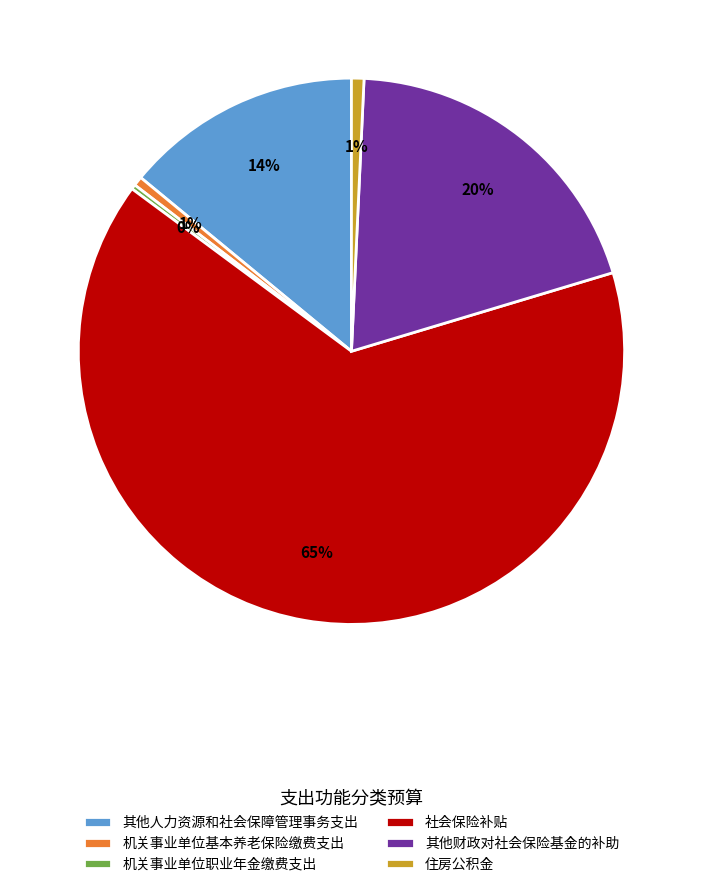

Between 社会保险补贴 and 其他财政对社会保险基金的补助, which is larger?

社会保险补贴